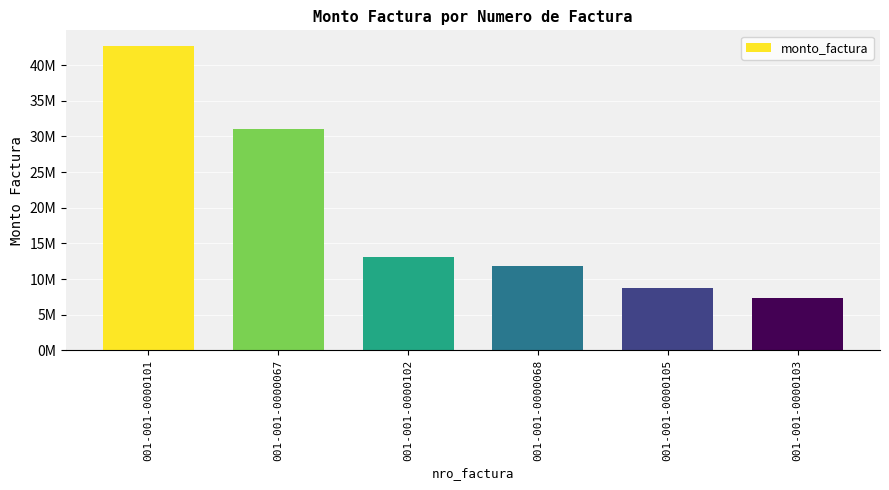

The value at 001-001-0000067 is 31000000. True or false?

True